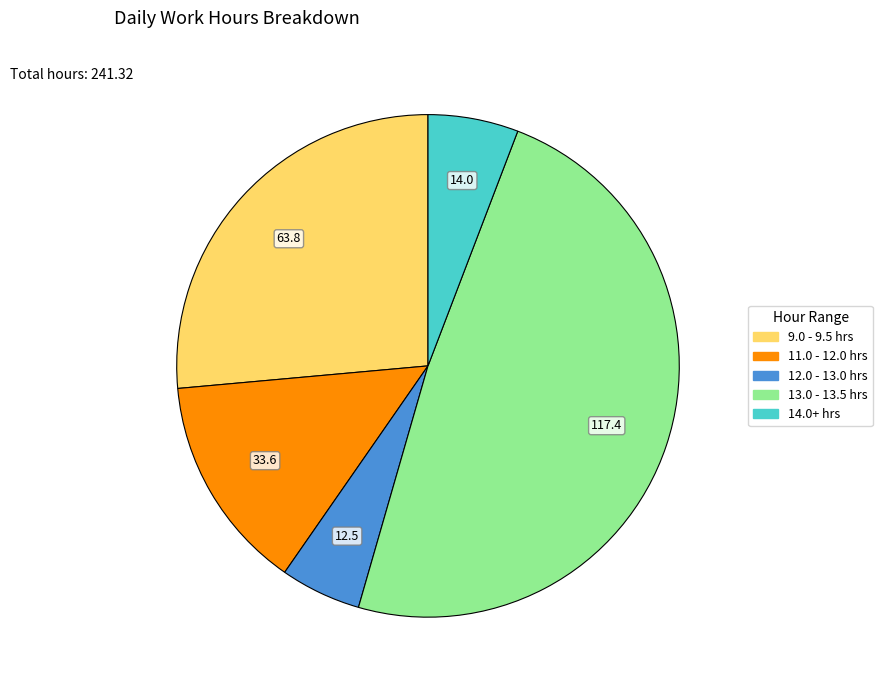

Is there a majority slice in this chart?

No